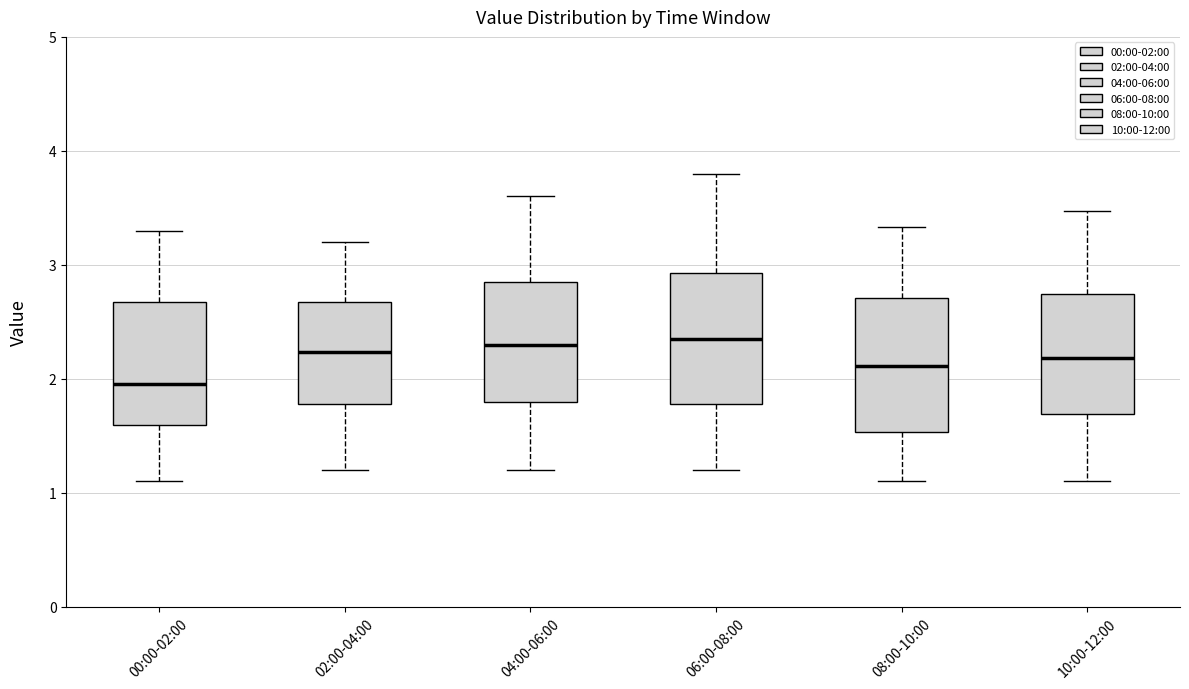

Which box has the lowest median line?

00:00-02:00